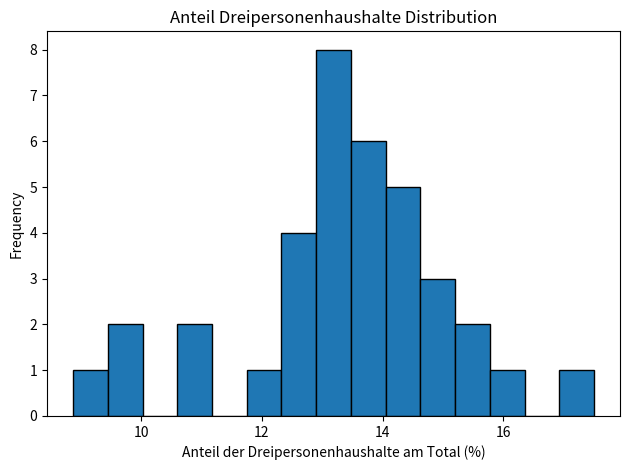

Read against the x-axis, roughly where is the centre of the tallest bar?

13.2